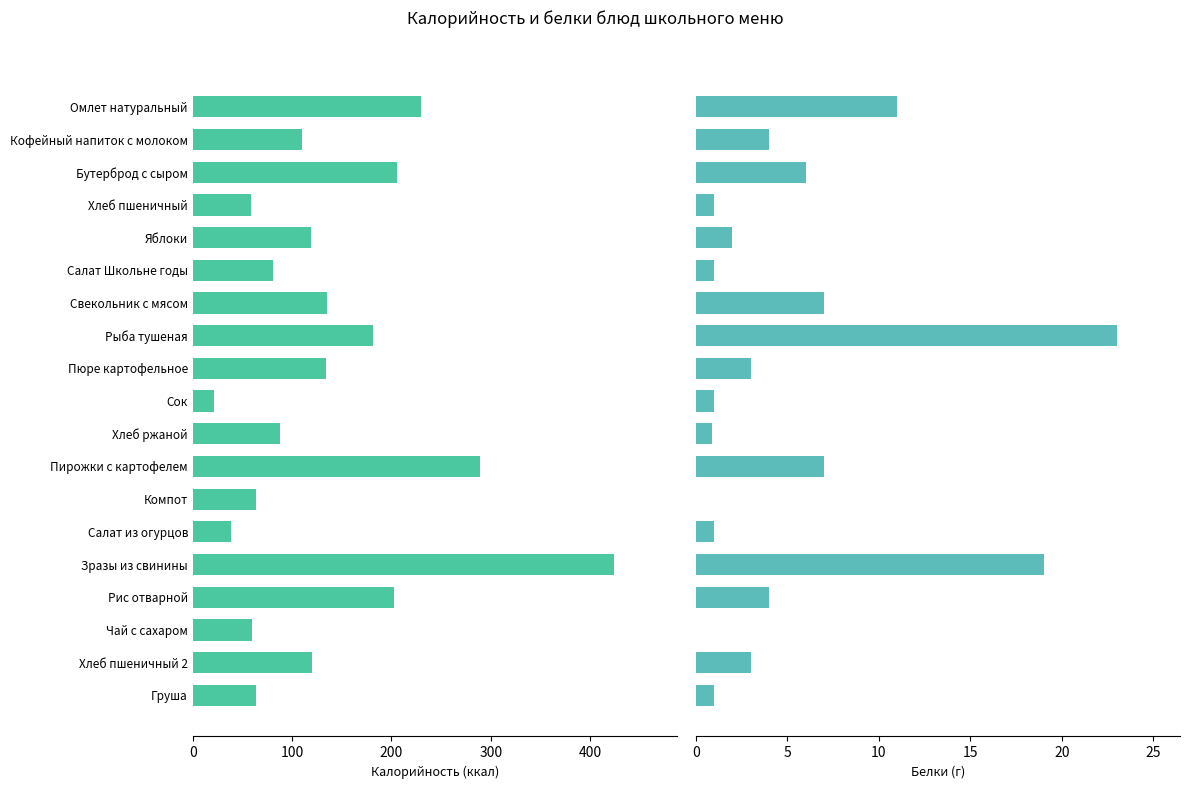

How many bars are there in each group?

2